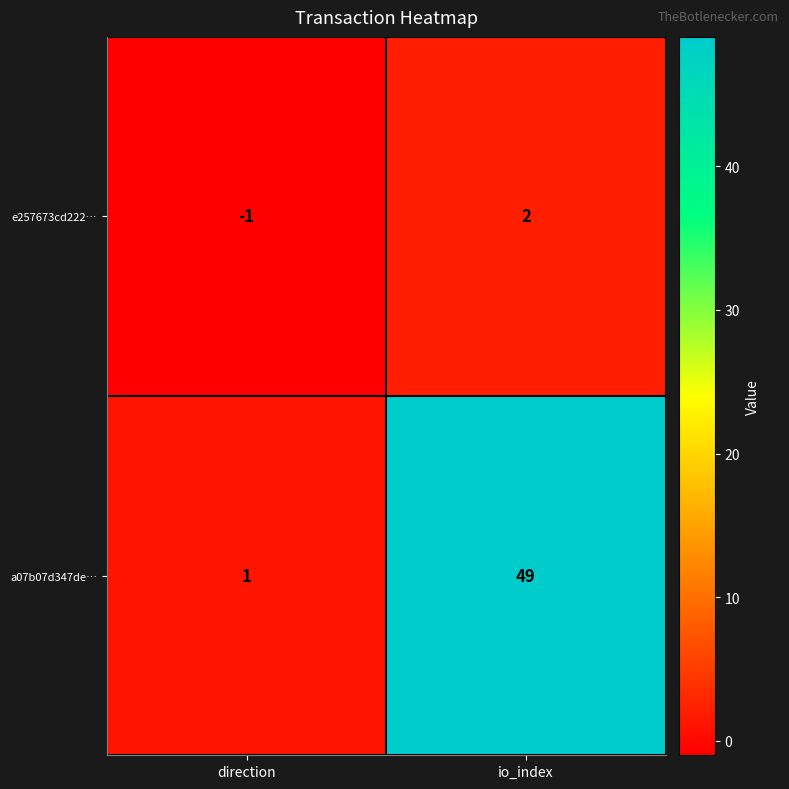

How many values in the a07b07d347de… series are below 49?

1